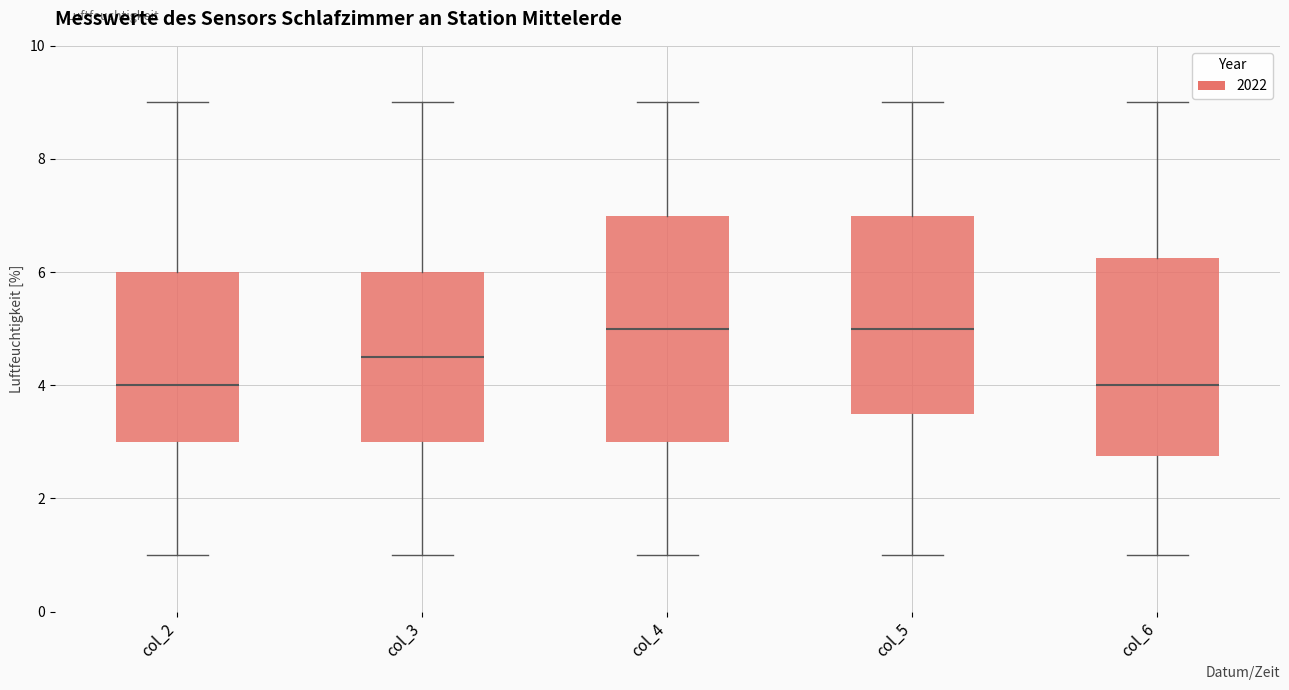

Comparing the boxes themselves (not the whiskers), which one is the tallest?

col_4